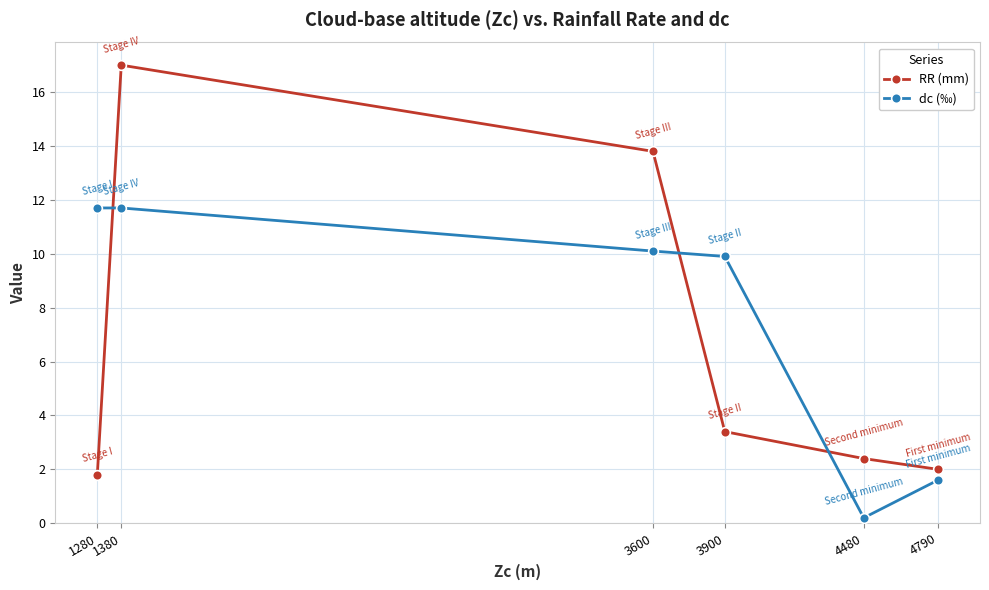

Where is the first local maximum for RR (mm)?

1380